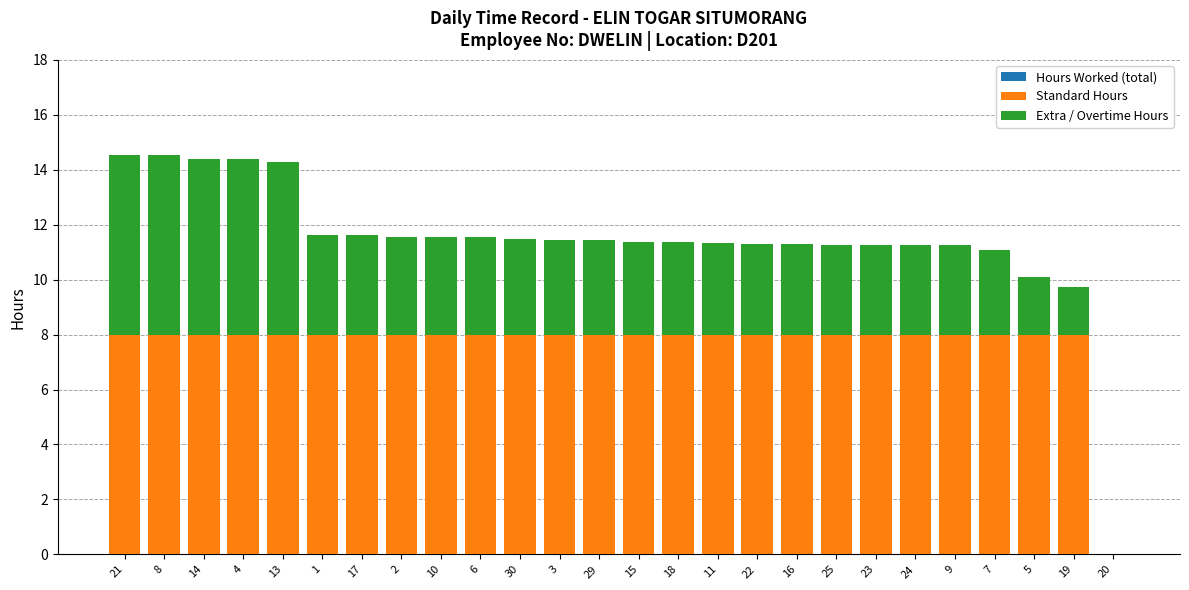

What is the difference between the maximum and minimum values in the Hours Worked (total) series?

14.5